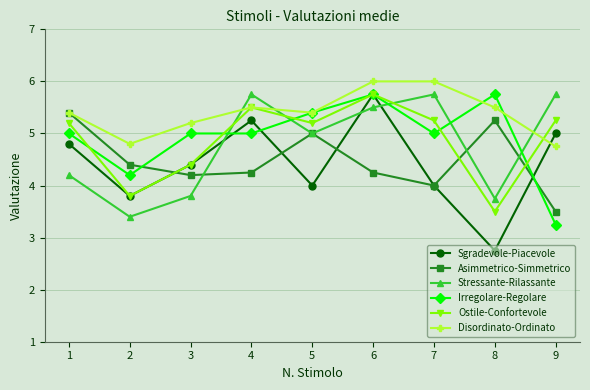

Which series has the largest range (max minus min)?

Sgradevole-Piacevole